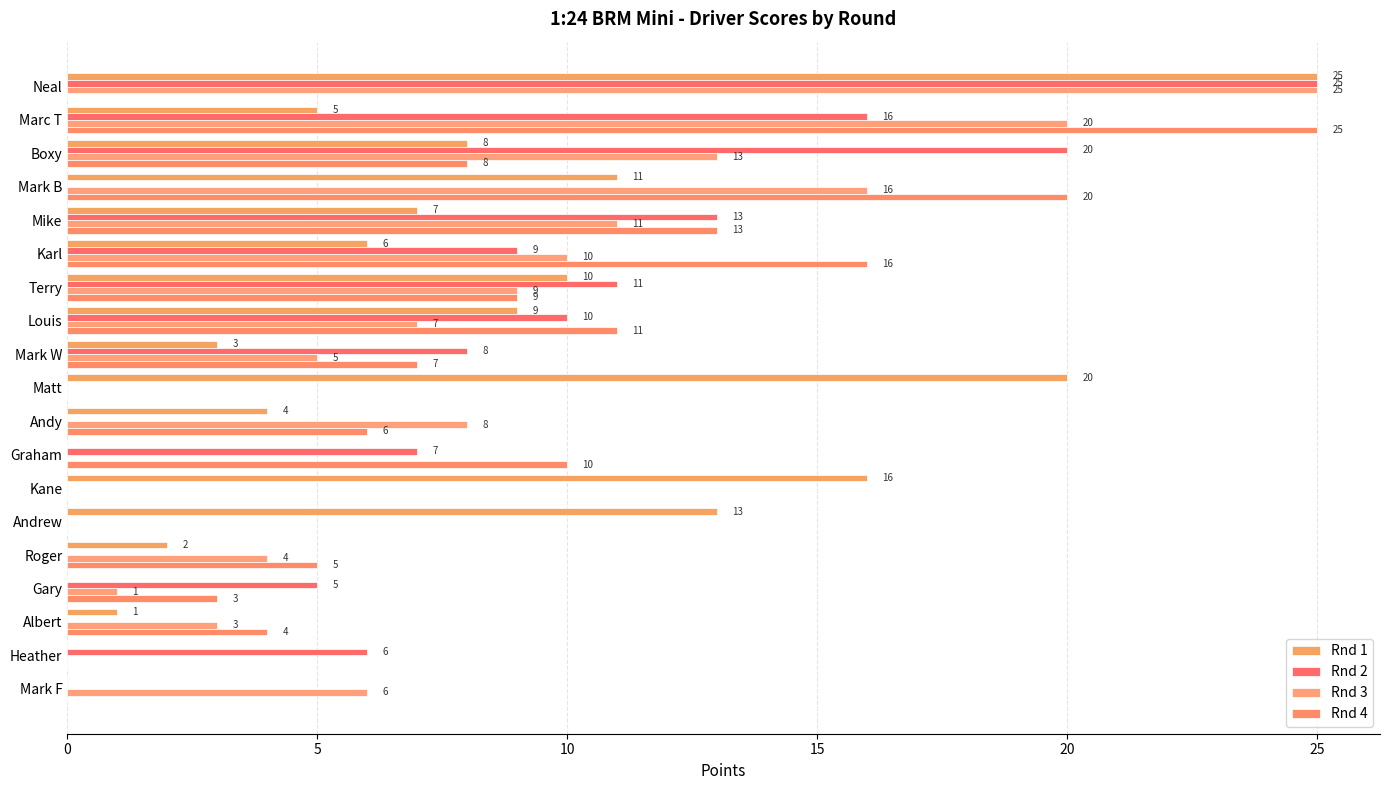

How many categories are shown in the chart?

19